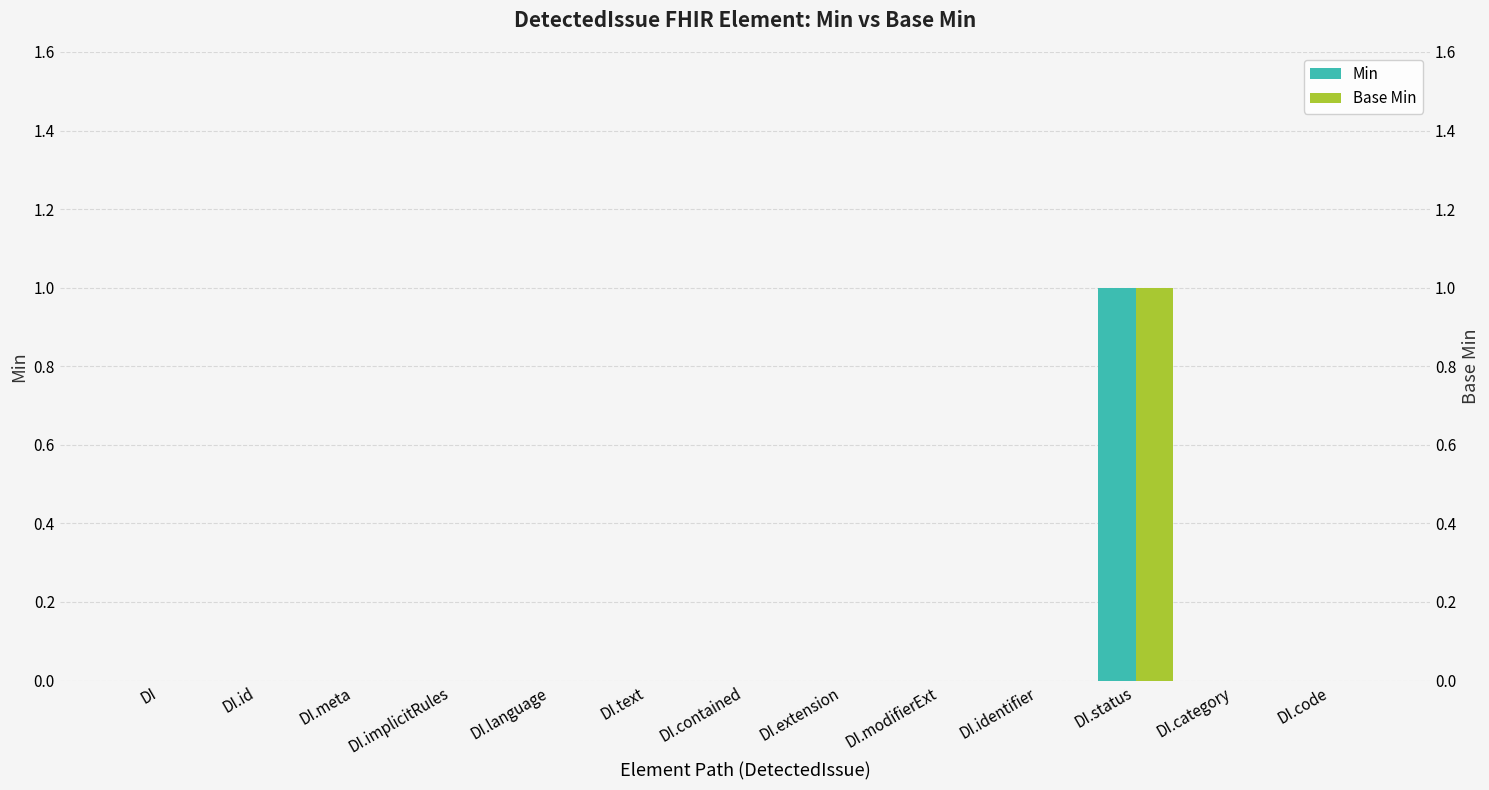

True or false: Base Min has a value of -1 at DI.identifier.

False